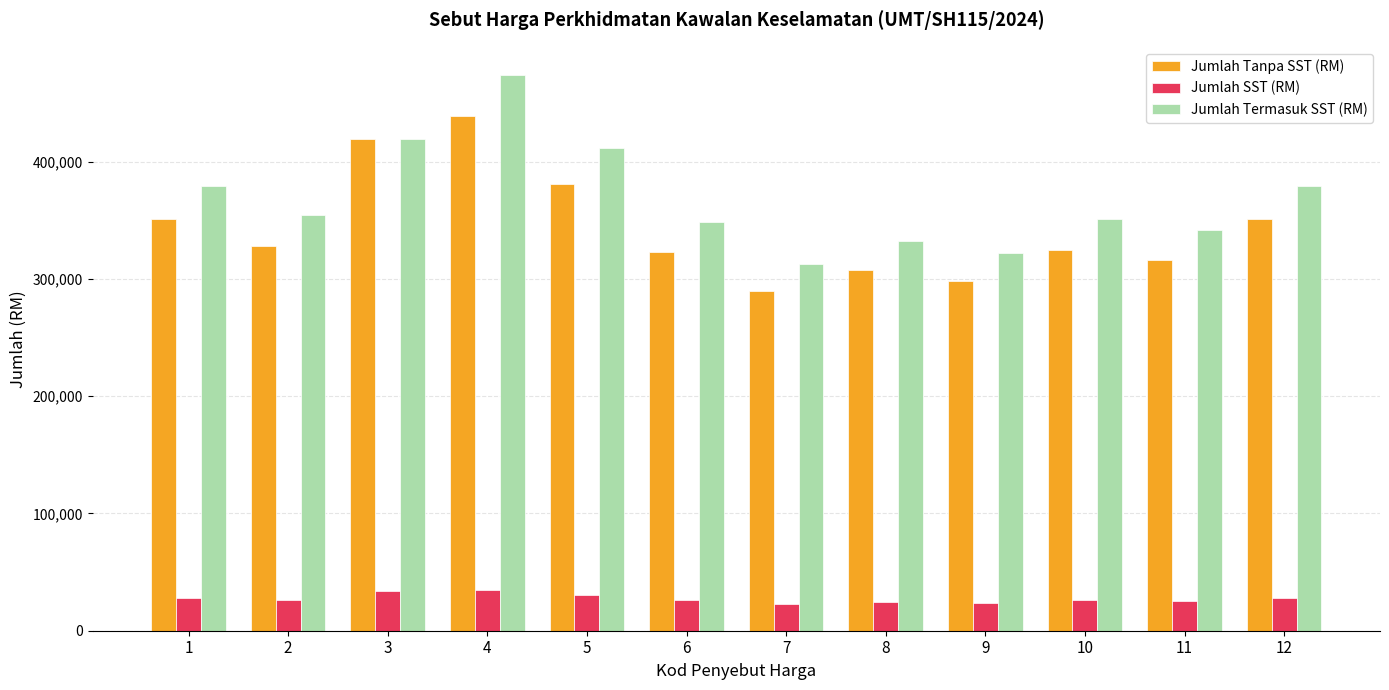

At which category is the sum across all series the highest?

4